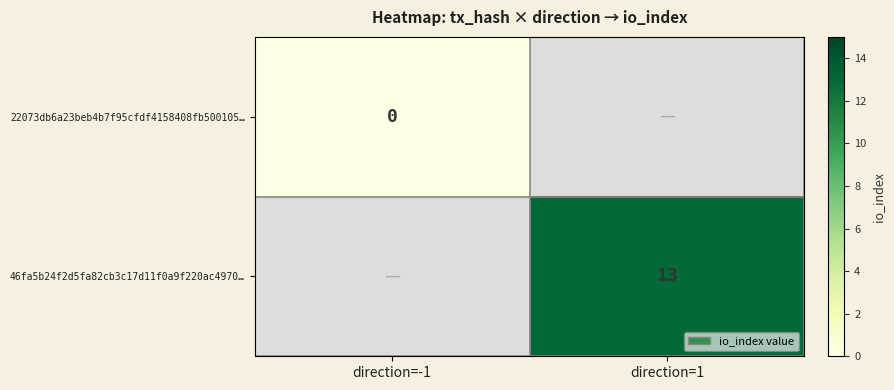

The value of 46fa5b24f2d5fa82cb3c17d11f0a9f220ac4970… at direction=1 is 22.4. True or false?

False